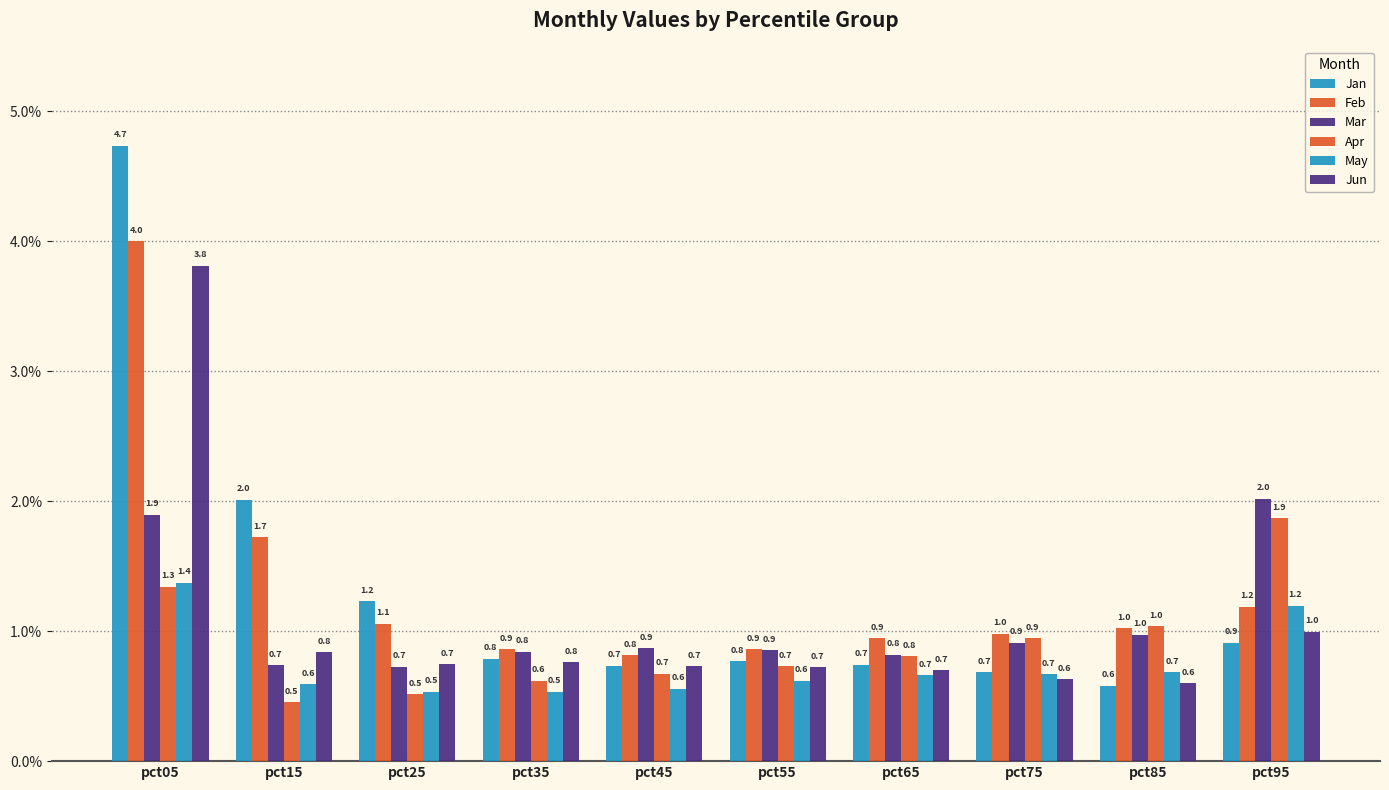

What is the difference between the maximum and minimum values in the Jun series?

3.2